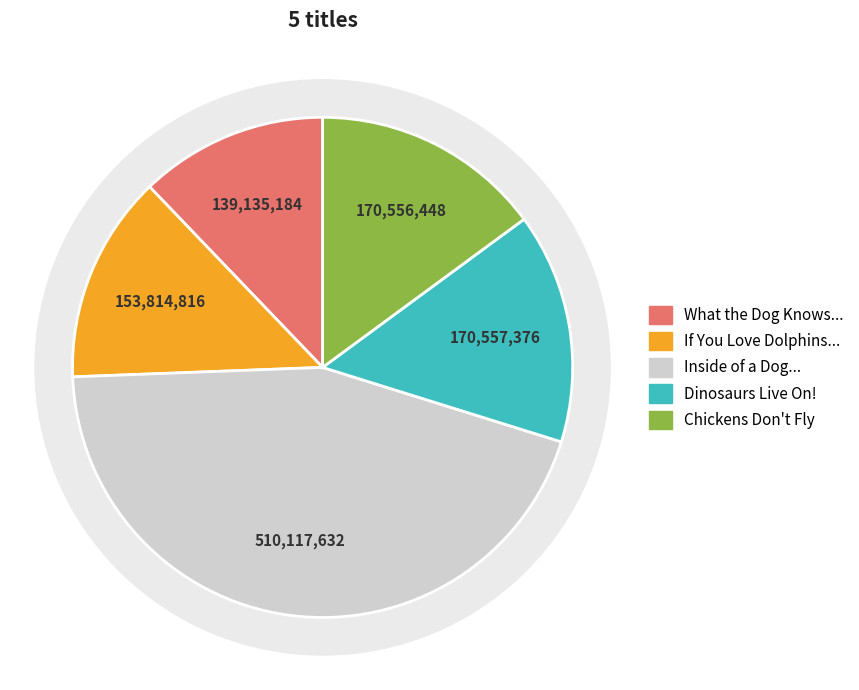

To the nearest percent, what is the difference between the largest and smallest slice percentages?

32%